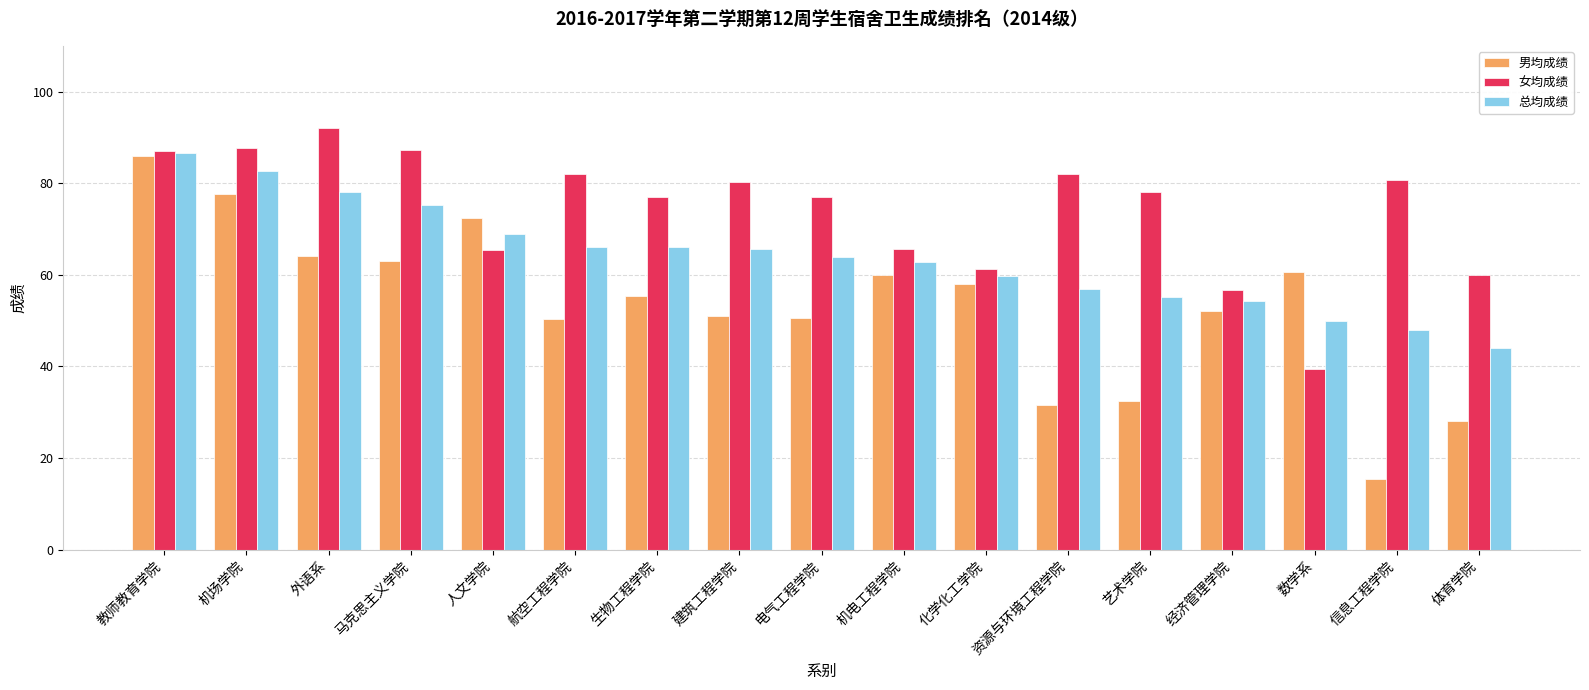

Rank the series by their average value, from lowest to highest.

男均成绩, 总均成绩, 女均成绩